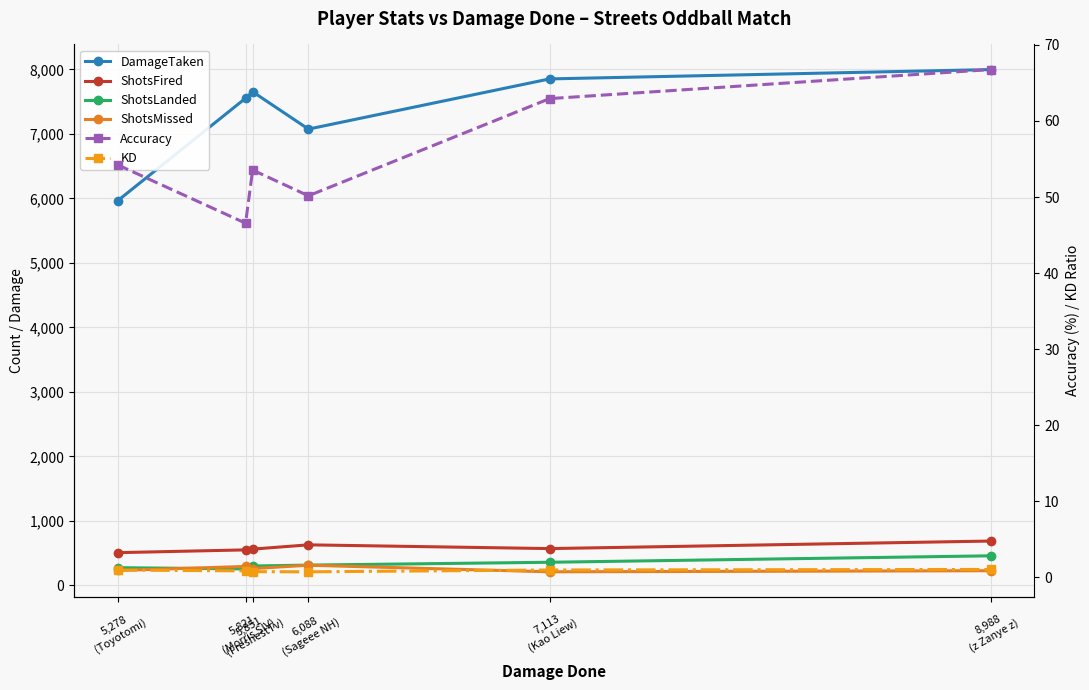

At 5,851
(FreshestTv), list the series in order from smallest to largest.

KD, Accuracy, ShotsMissed, ShotsLanded, ShotsFired, DamageTaken